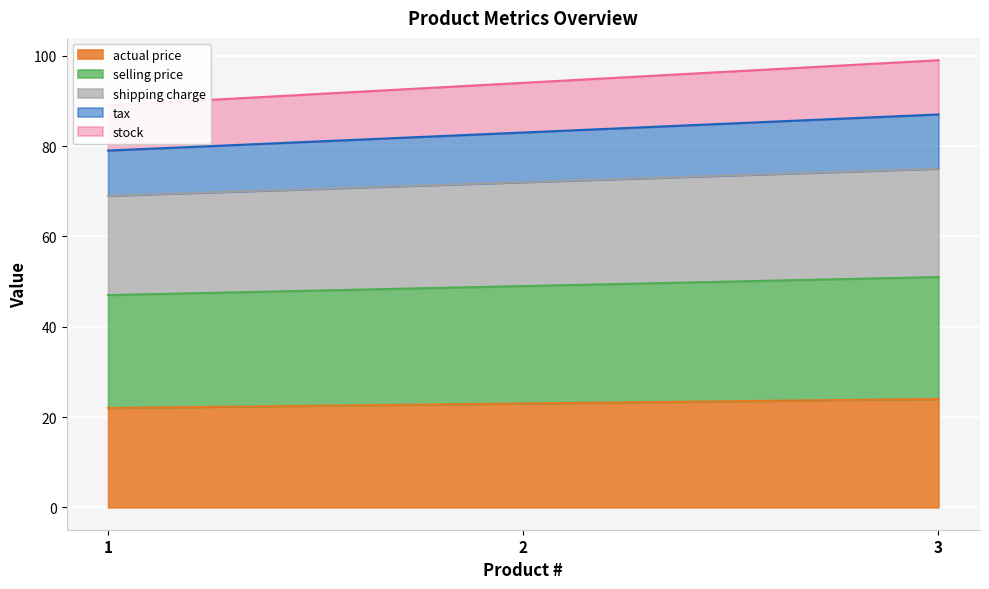

What is the value of the shipping charge point at the 2nd from the left?

72